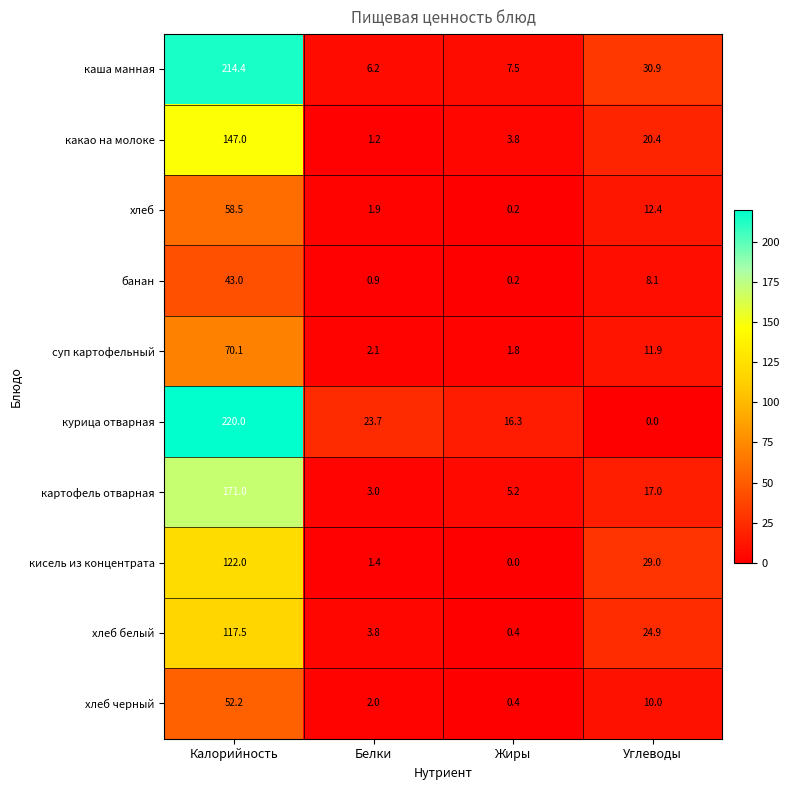

The value of хлеб белый at Калорийность is 55.6. True or false?

False